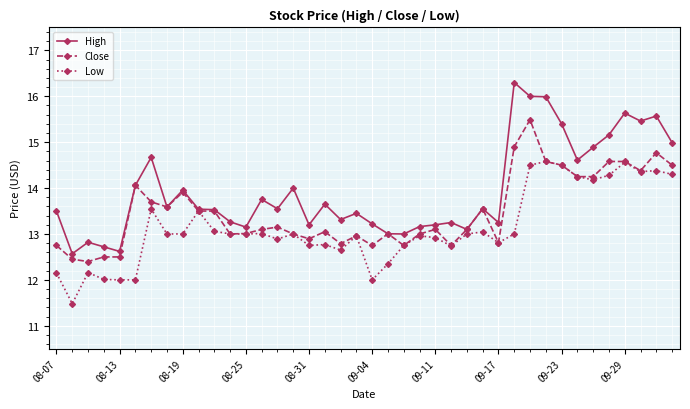

List the series in order of their peak value, lowest first.

Low, Close, High